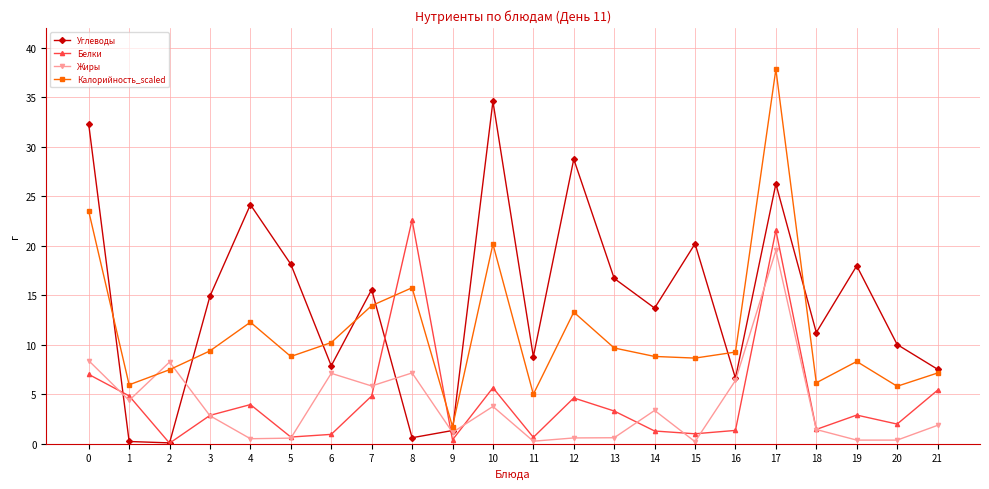

How many times do Белки and Калорийность_scaled cross each other?

2